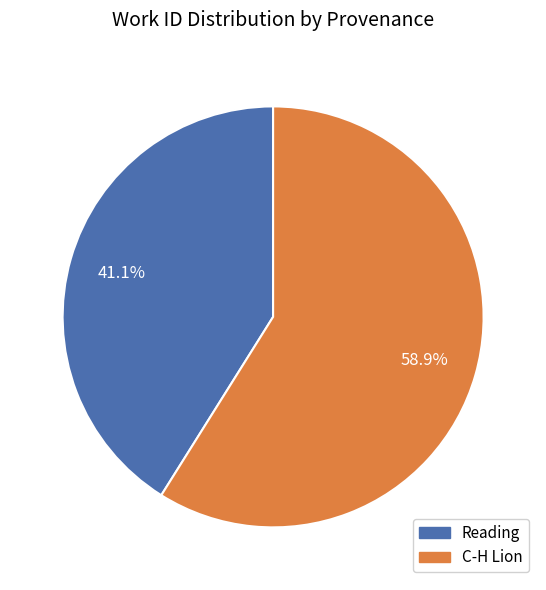

To the nearest percent, what is the combined percentage of C-H Lion and Reading?

100%